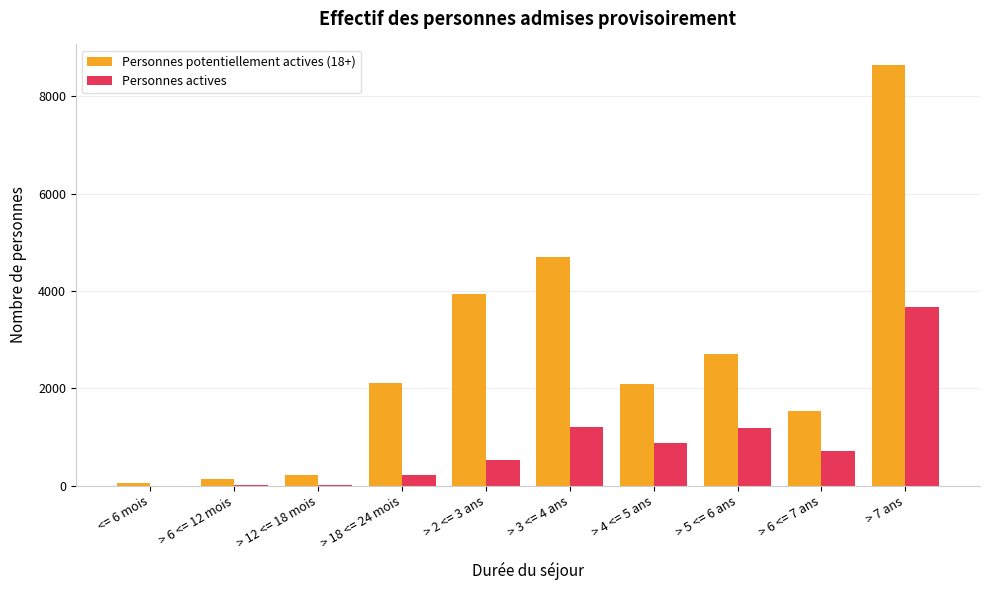

The value of Personnes potentiellement actives (18+) at > 2 <= 3 ans is 3945. True or false?

True